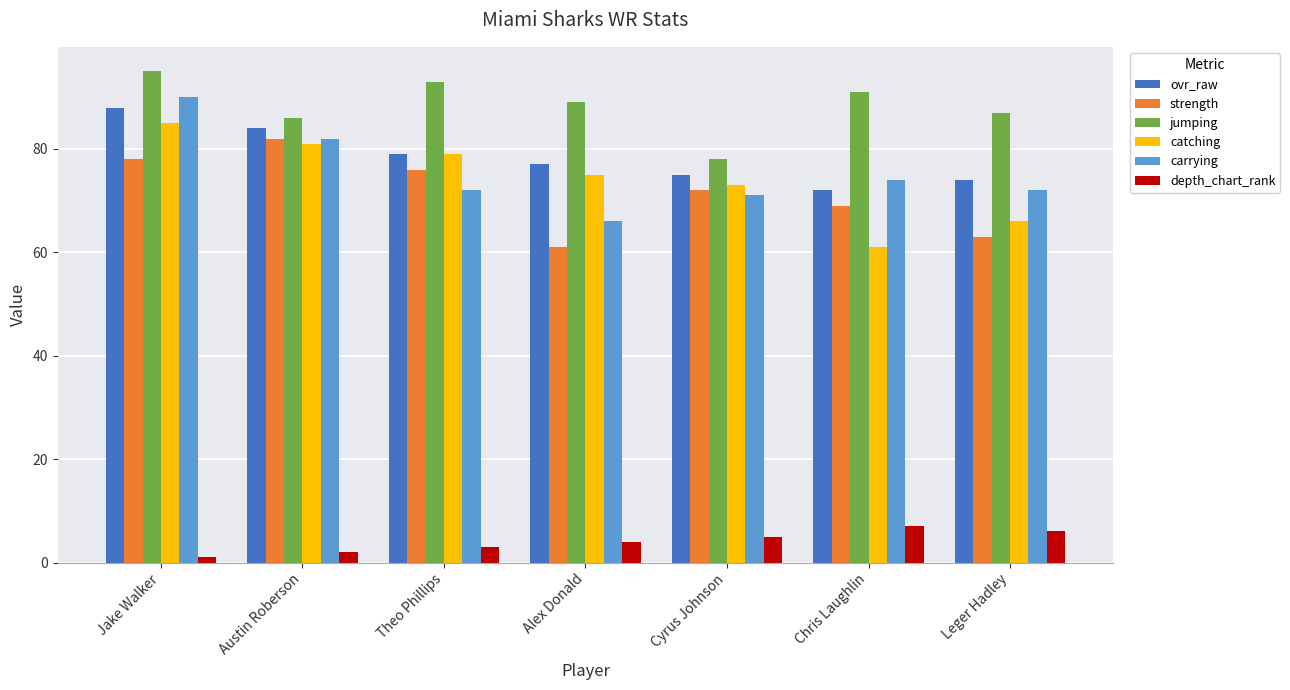

What is the difference between the ovr_raw values at Leger Hadley and Theo Phillips?

5